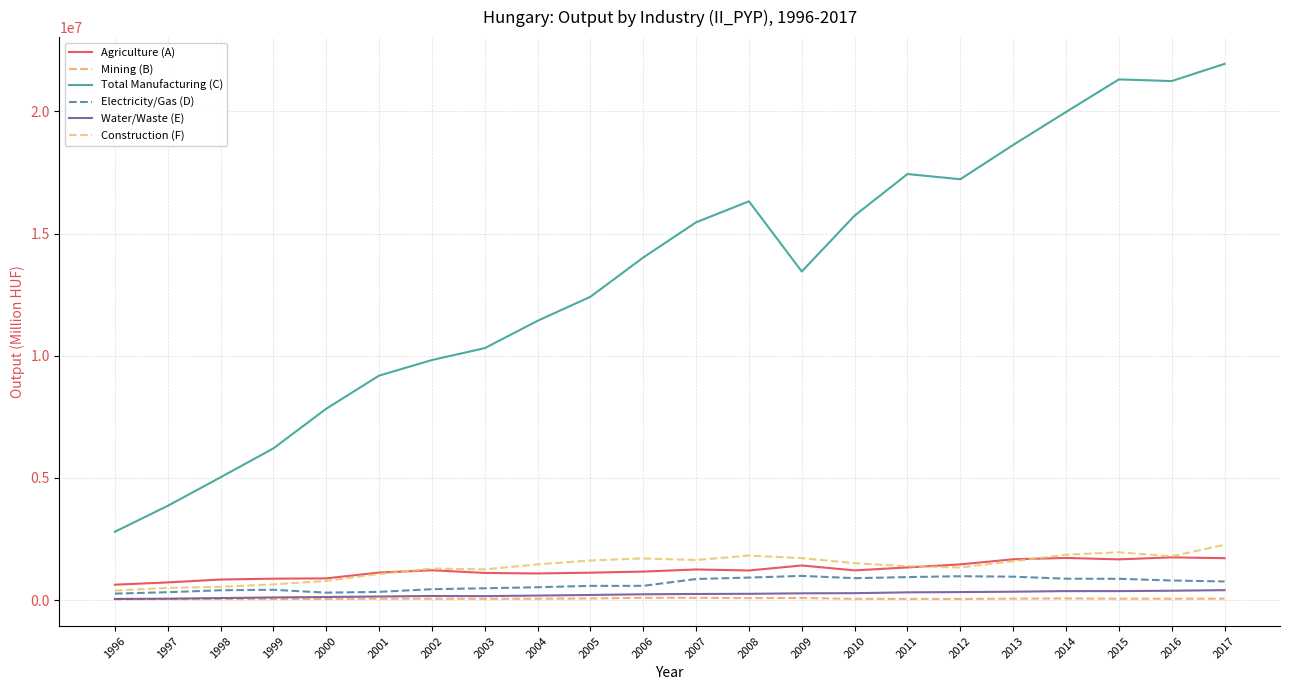

What are all the series names shown in the legend?

Agriculture (A), Mining (B), Total Manufacturing (C), Electricity/Gas (D), Water/Waste (E), Construction (F)